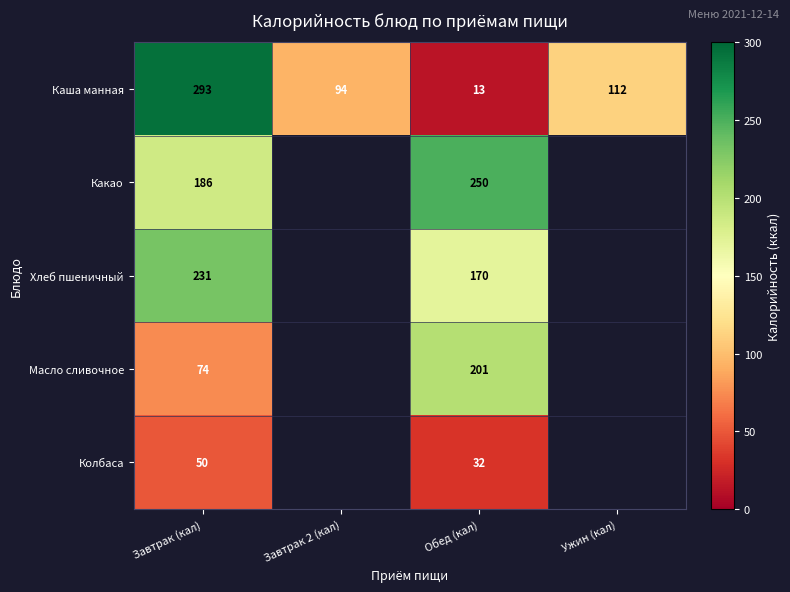

What is the spread (max minus min) of values at Завтрак (кал)?

243